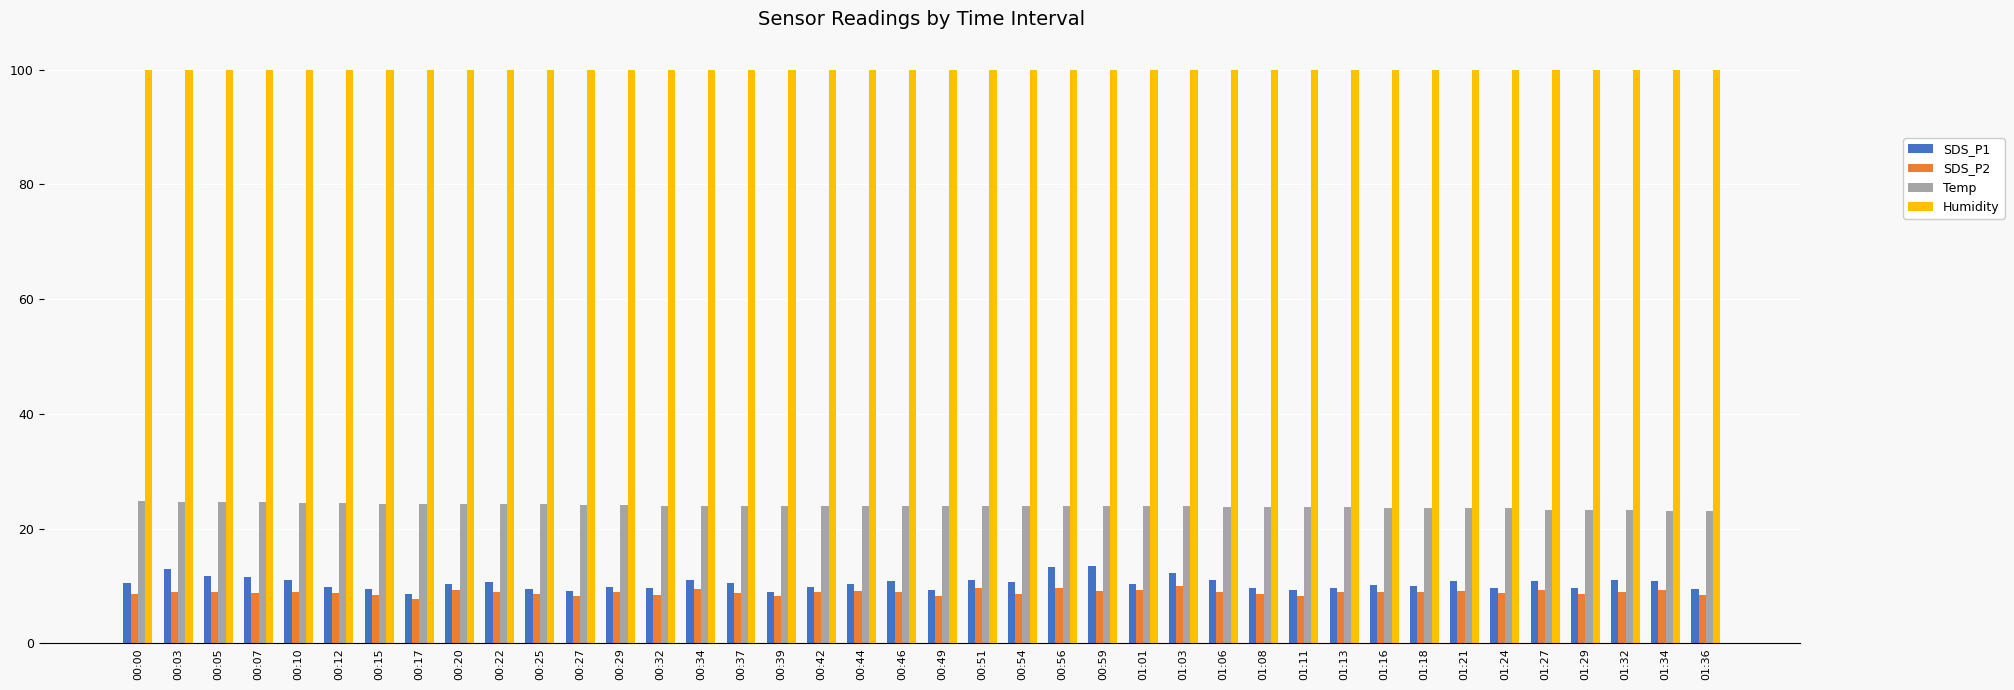

Is the value of Humidity at 01:18 greater than the value of Temp at 00:54?

Yes